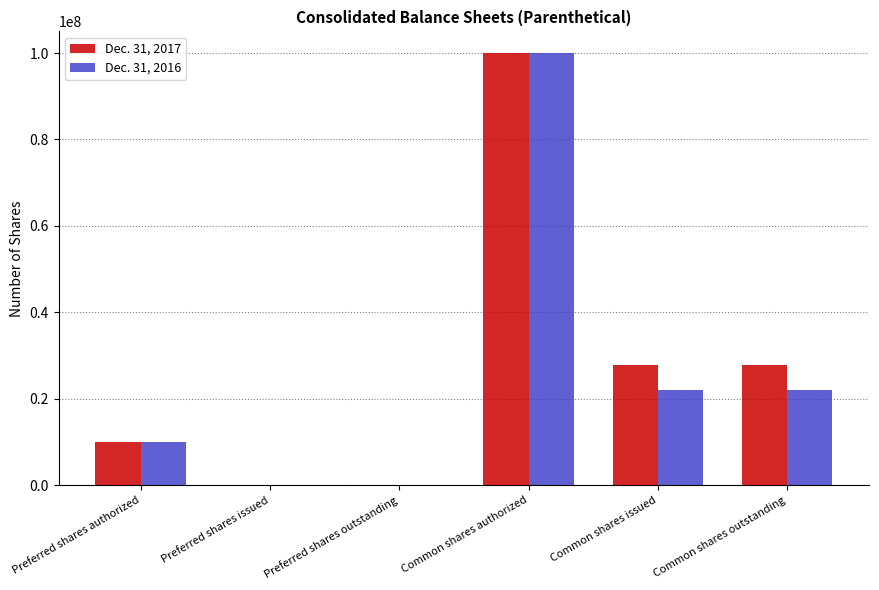

At which label does Dec. 31, 2016 reach its peak?

Common shares authorized